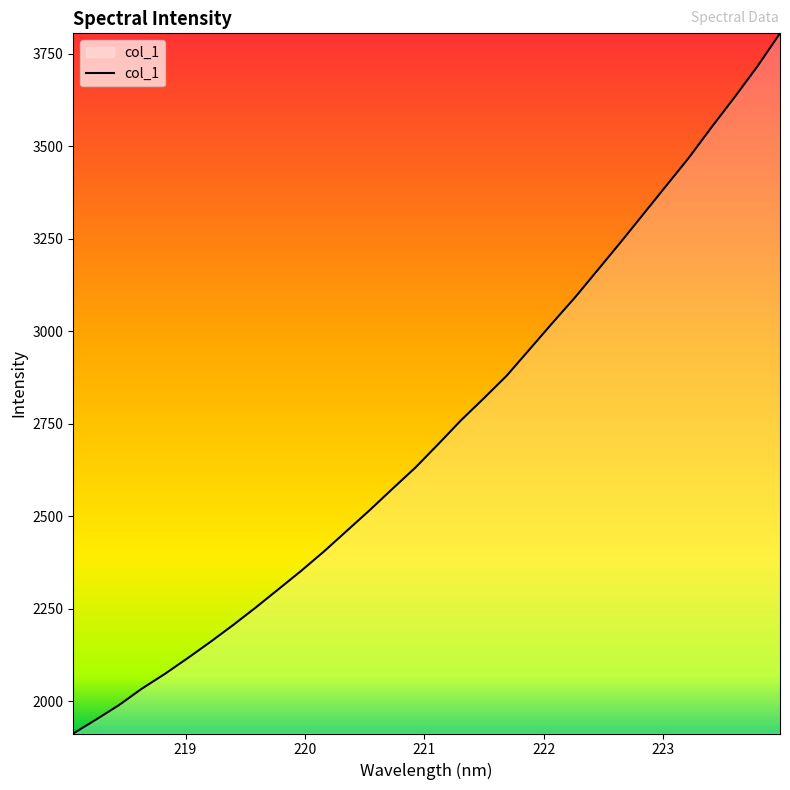

What is the greatest value displayed?

3804.5